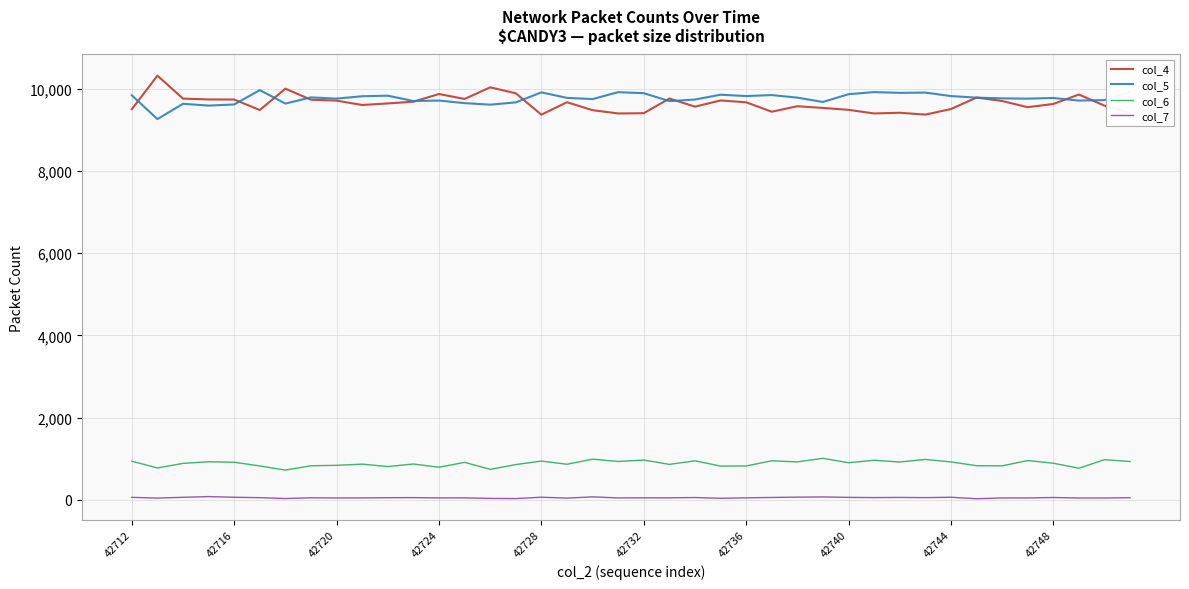

Which series has the largest range (max minus min)?

col_4